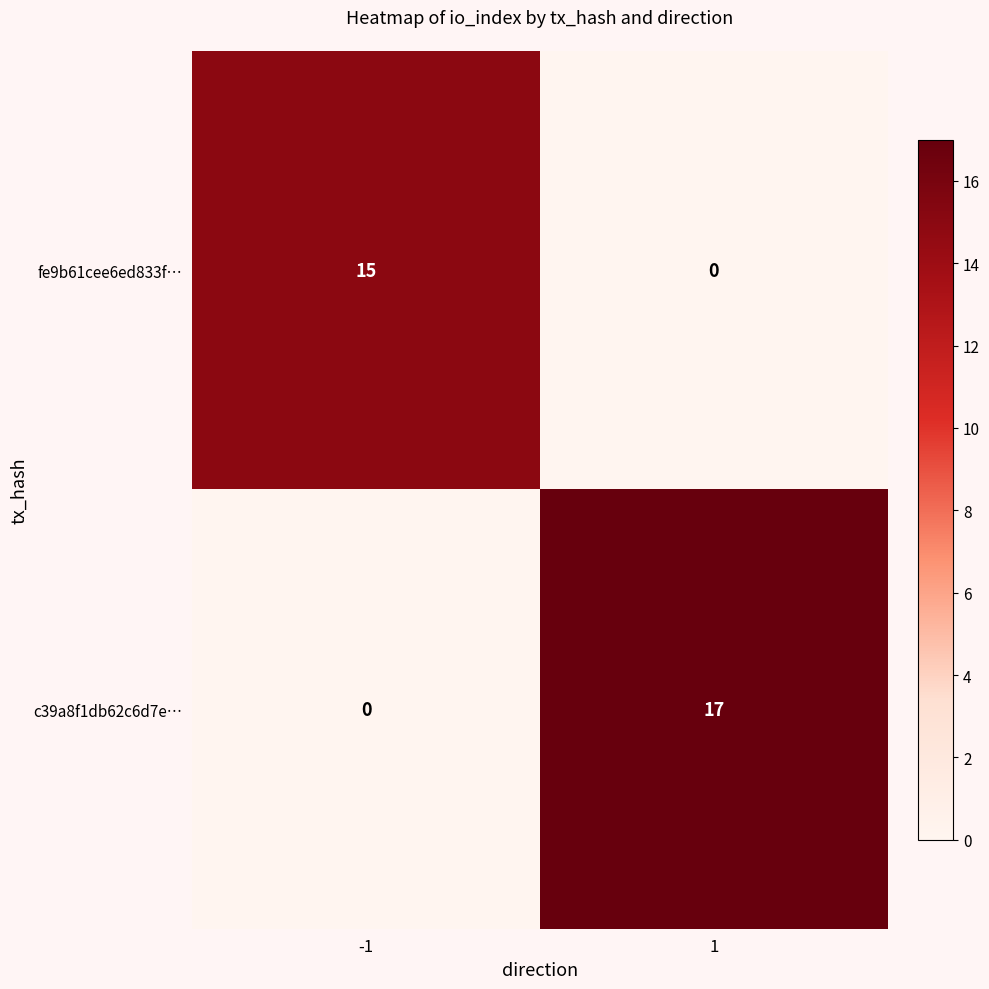

What is the maximum value shown in the chart?

17